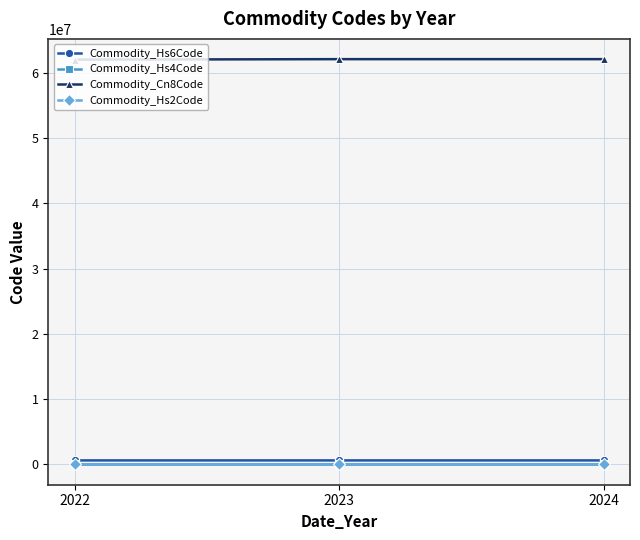

What is the maximum value shown in the chart?

62114900